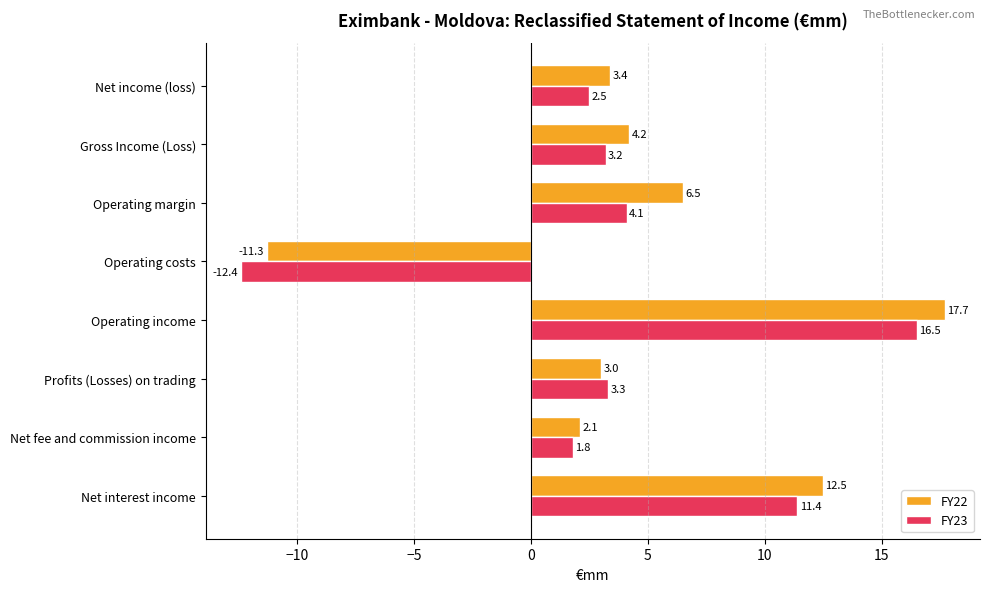

Which series has the largest range (max minus min)?

FY22